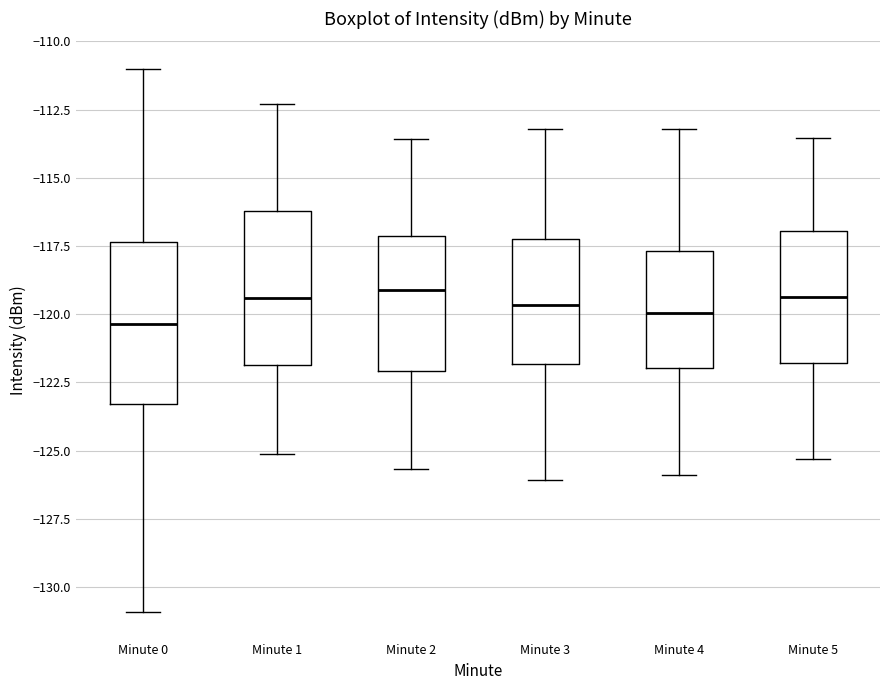

Reading left to right, transcribe this box plot: for each box, give where its median line is, the range the box spans, and where its two whiskers end, as read against the y-axis. The values are not printed on the chart, so give them approximately, as read against the axis.

Minute 0: median -120.5, box -123.5 to -117.5, whiskers -131.0 to -111.0
Minute 1: median -119.5, box -122.0 to -116.0, whiskers -125.0 to -112.5
Minute 2: median -119.0, box -122.0 to -117.0, whiskers -125.5 to -113.5
Minute 3: median -119.5, box -122.0 to -117.5, whiskers -126.0 to -113.0
Minute 4: median -120.0, box -122.0 to -117.5, whiskers -126.0 to -113.0
Minute 5: median -119.5, box -122.0 to -117.0, whiskers -125.5 to -113.5